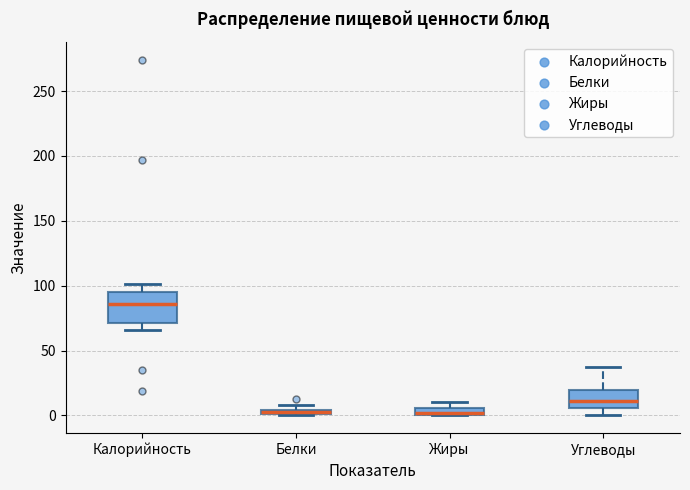

Where is the upper edge of the box for Жиры on the y-axis? The values are not printed on the chart, so give them approximately, as read against the axis.

5